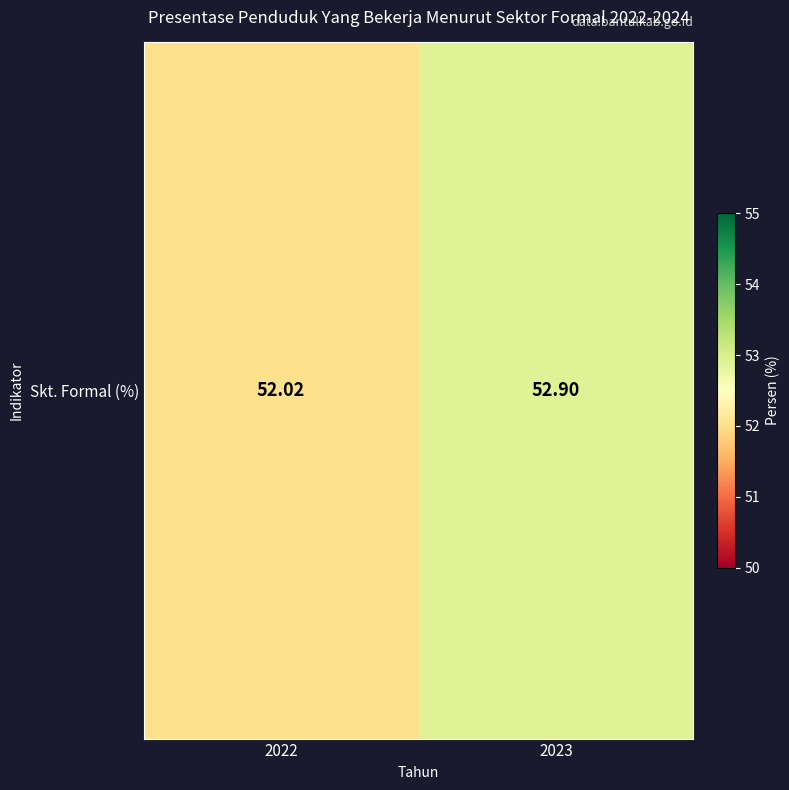

What is the difference between the maximum and minimum values?

0.9